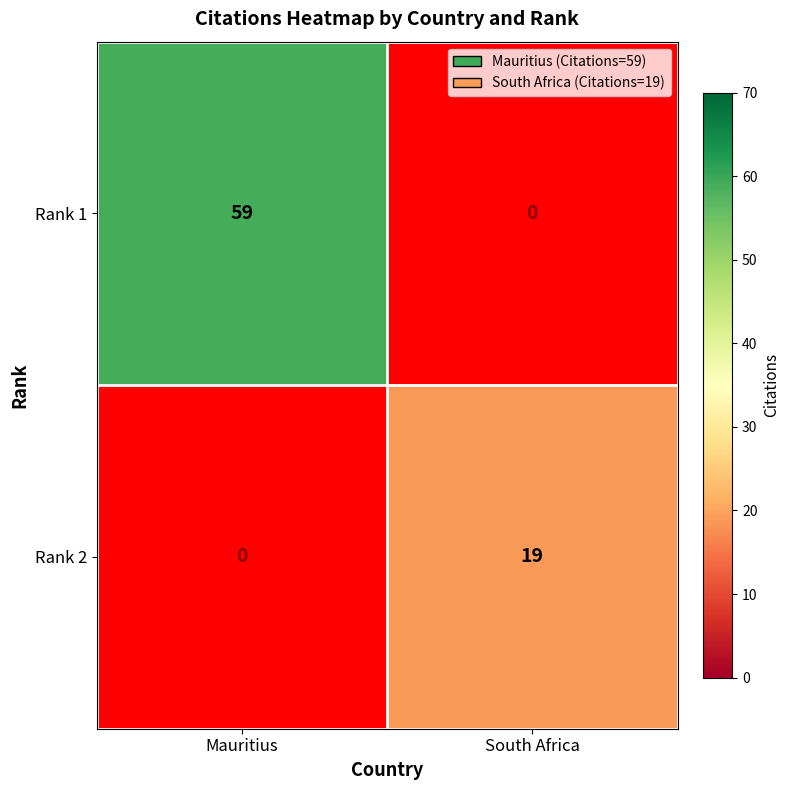

The value of Rank 1 at Mauritius is 59. True or false?

True